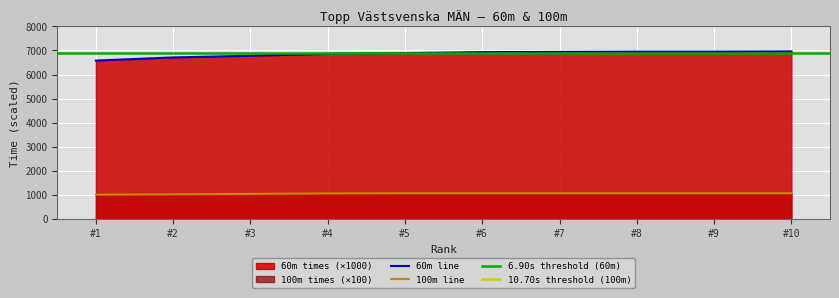

List the labels in order of value, largest first.

#10, #8, #9, #7, #6, #5, #4, #3, #2, #1